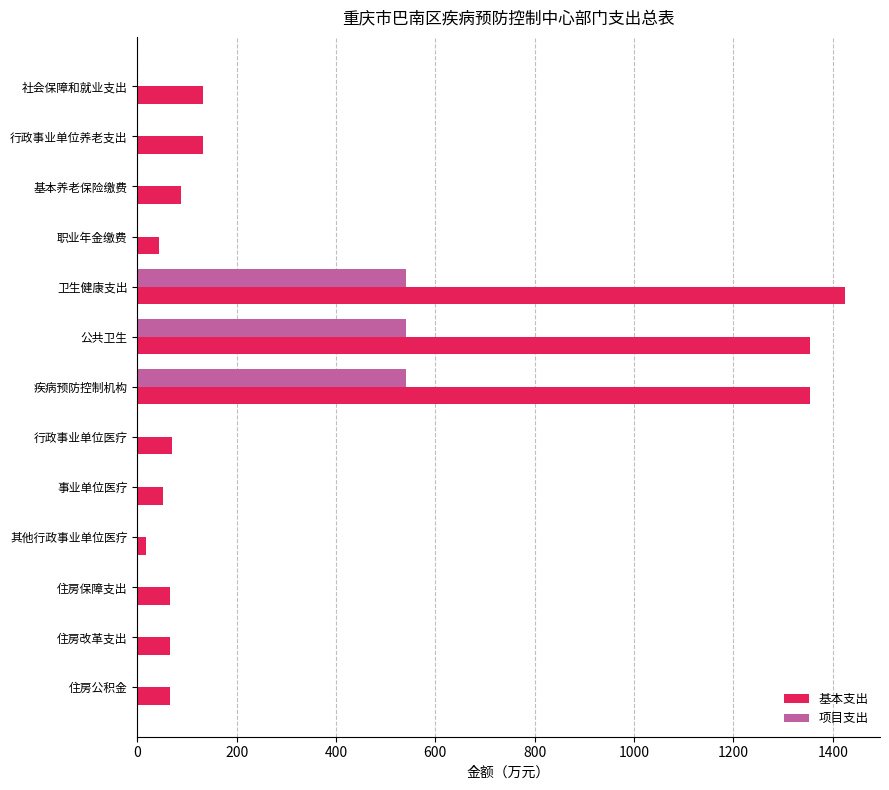

What is the highest value of the 基本支出 series?

1423.8